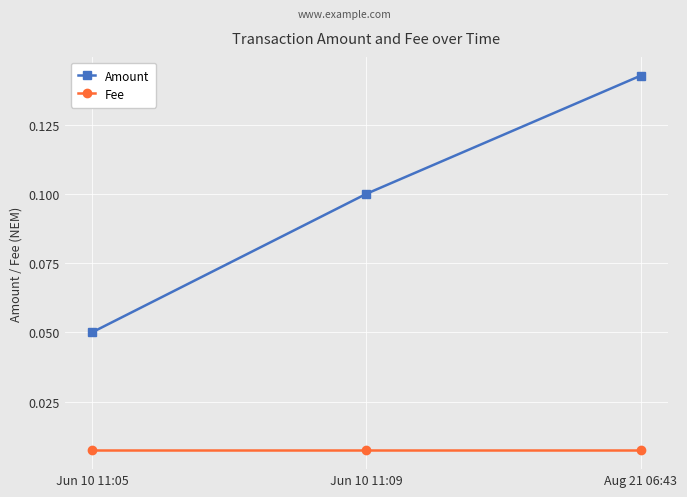

The Amount series shows 0.2 at Aug 21 06:43. True or false?

False